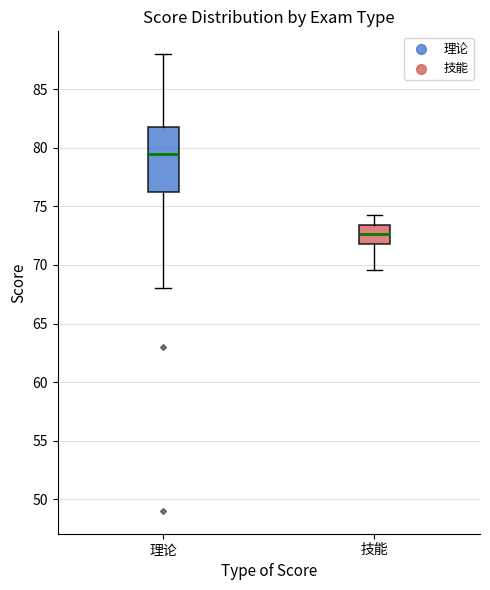

Where does the median line of the box for 理论 sit on the y-axis? The values are not printed on the chart, so give them approximately, as read against the axis.

79.5